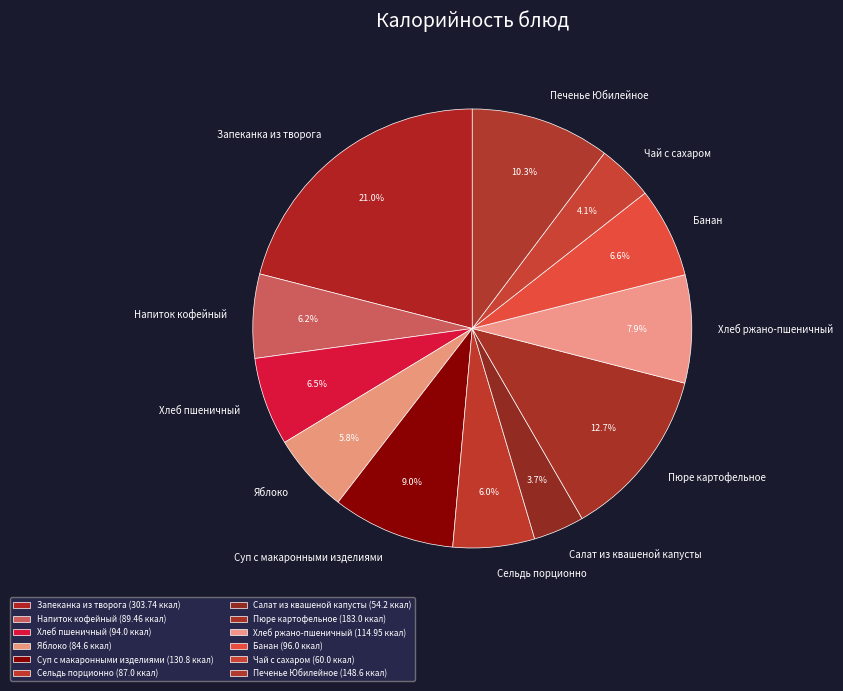

How many slices are in this pie chart?

12